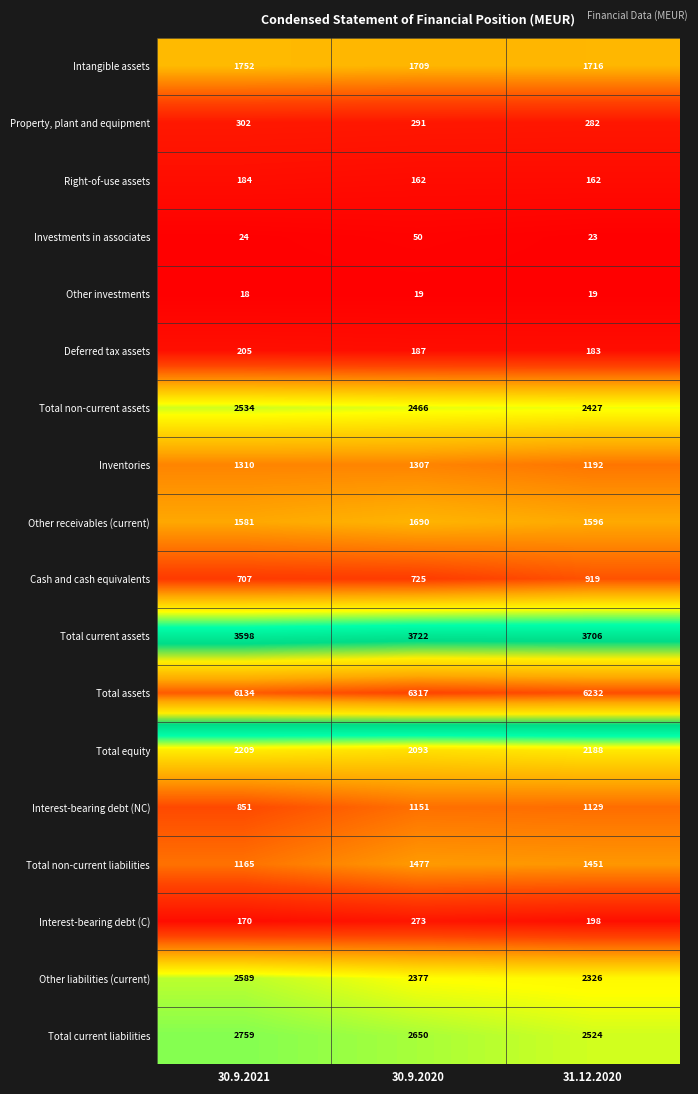

What is the total value across all series at 30.9.2021?

28092